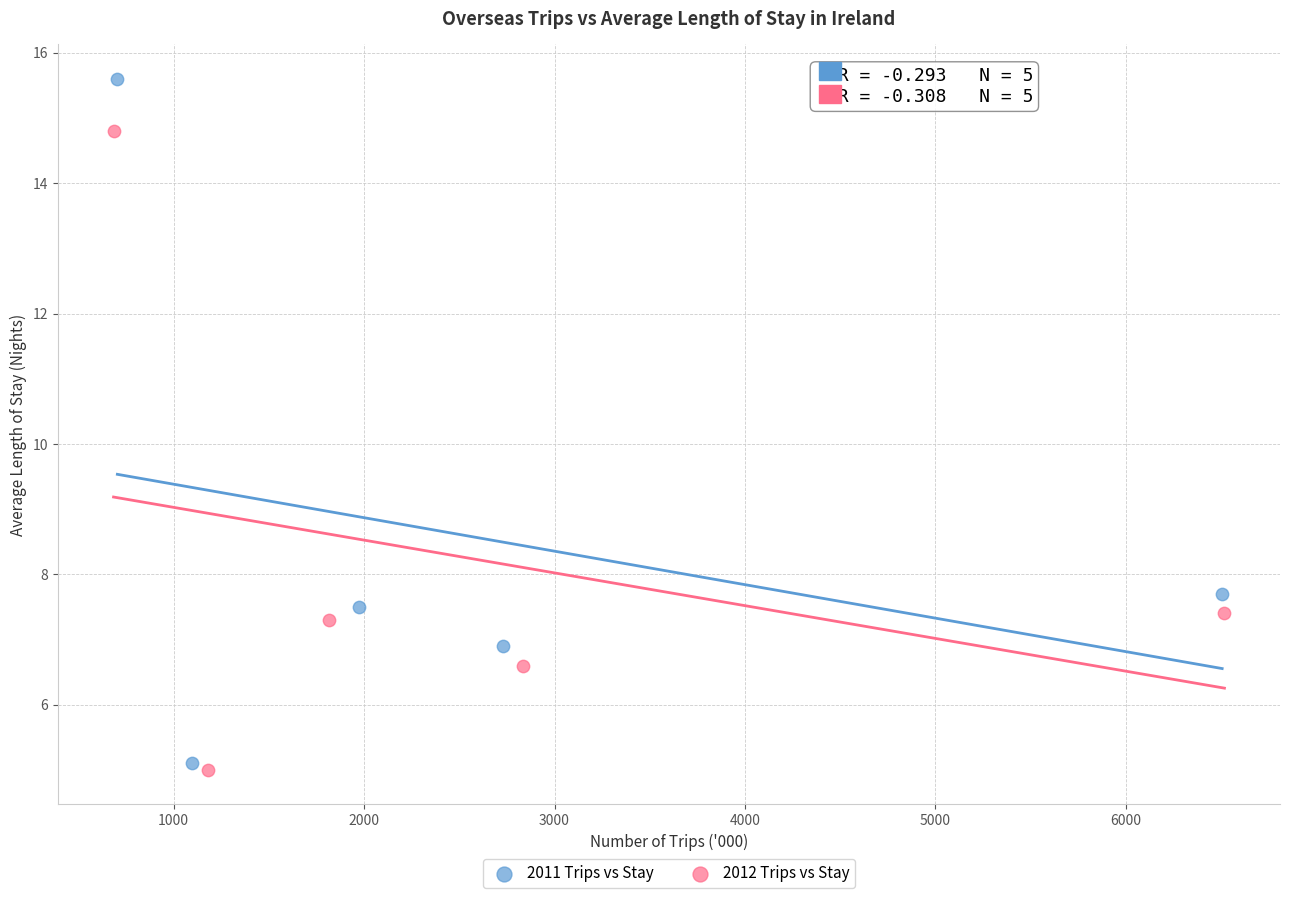

What are all the series names shown in the legend?

2011 Trips vs Stay, 2012 Trips vs Stay